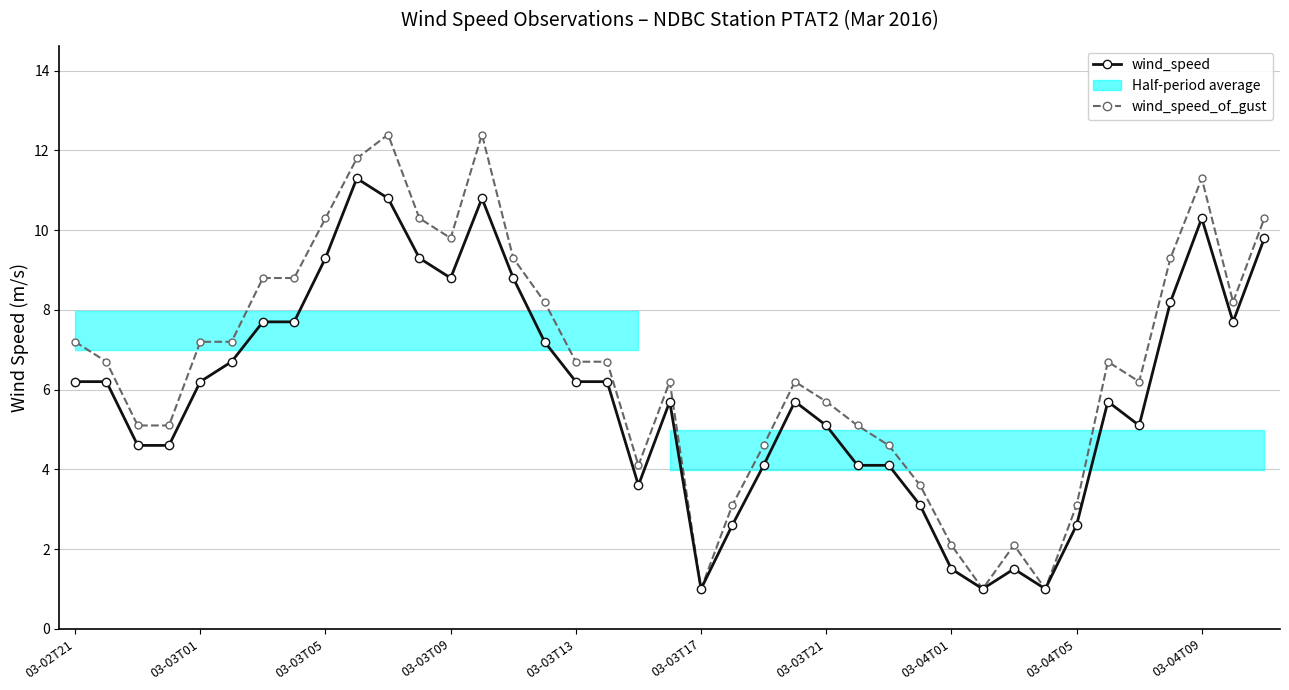

At 33, list the series in order from smallest to largest.

wind_speed, wind_speed_of_gust